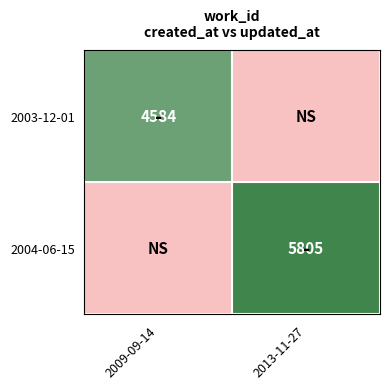

Is it true that 2003-12-01 equals 0.5 at 2009-09-14?

False